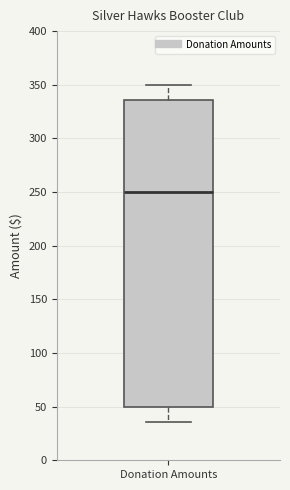

Read this box plot against the y-axis: the position of the median line, the range covered by the box, and the ends of both whiskers. The values are not printed on the chart, so give them approximately, as read against the axis.

median 250, box 50 to 335, whiskers 35 to 350